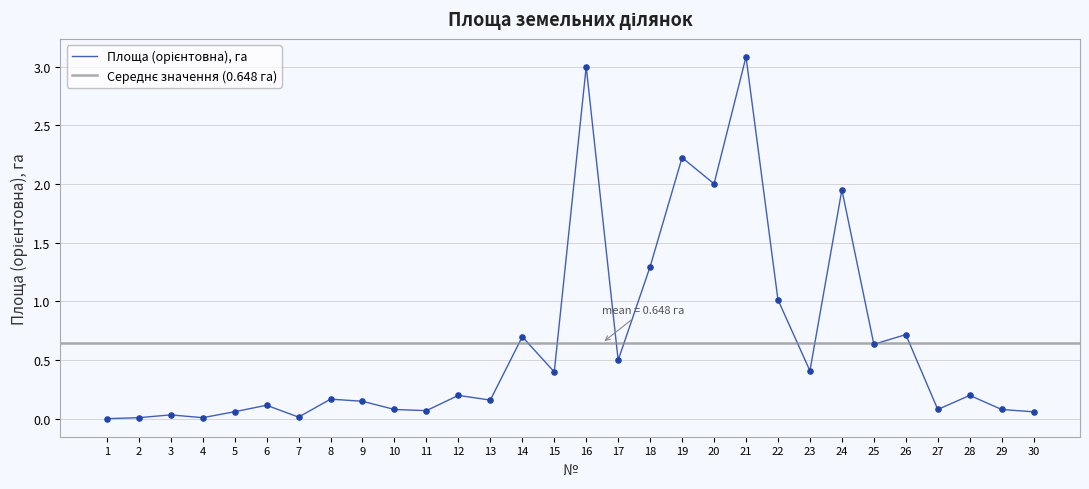

Approximately how many times larger is the value at 28 compared to 18?

0.2